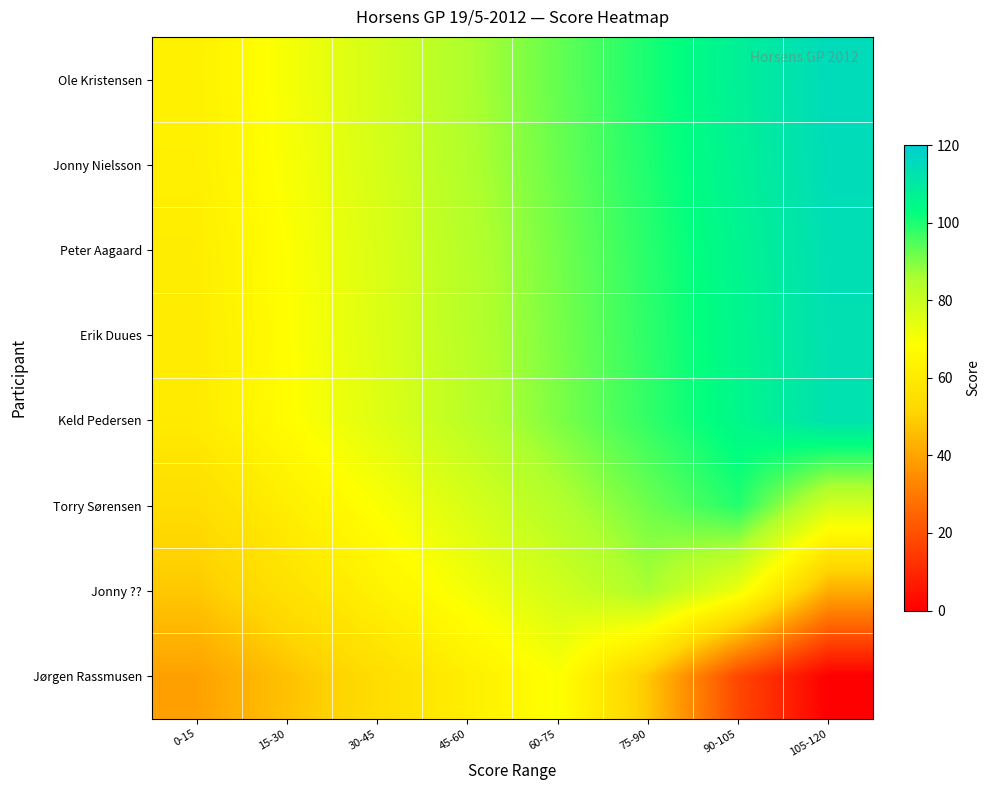

Rank the series at 0-15 from lowest to highest value.

Jørgen Rassmusen, Jonny ??, Torry Sørensen, Keld Pedersen, Erik Duues, Peter Aagaard, Jonny Nielsson, Ole Kristensen